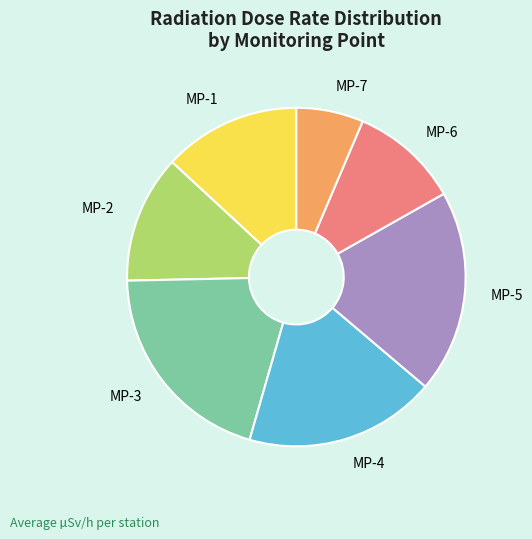

Does any single category account for the majority?

No